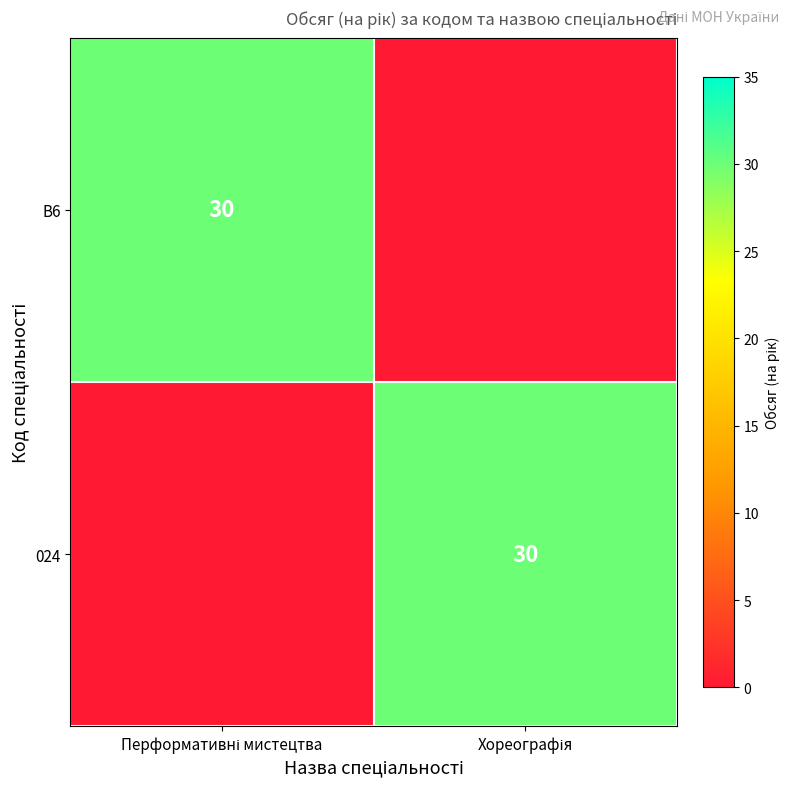

The B6 series shows 45 at Перформативні мистецтва. True or false?

False